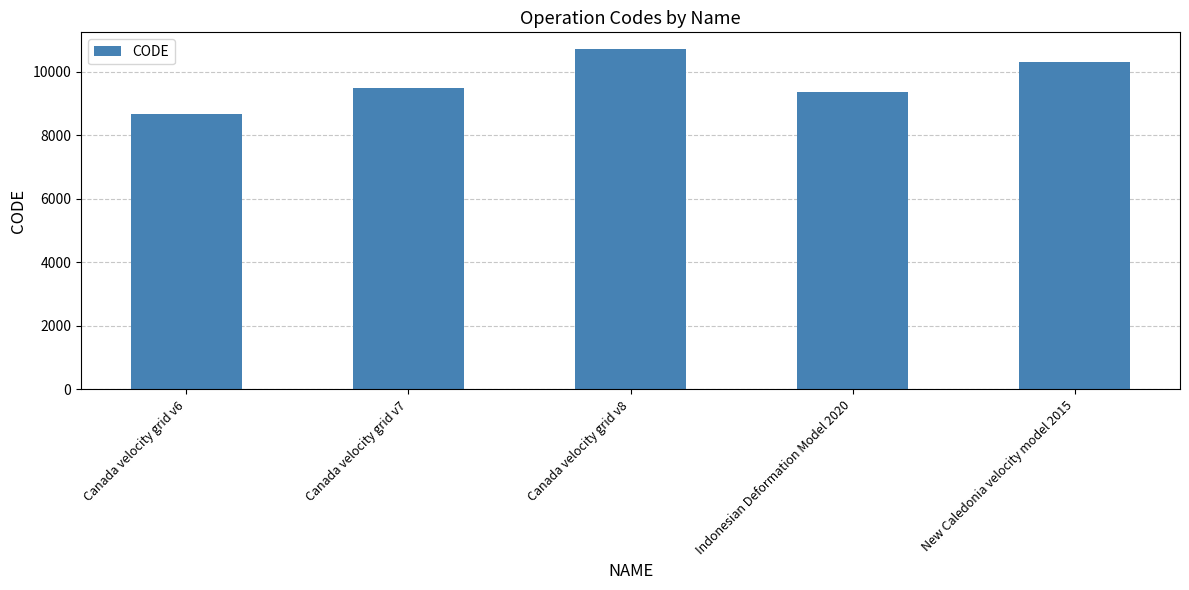

How many categories are shown in the chart?

5